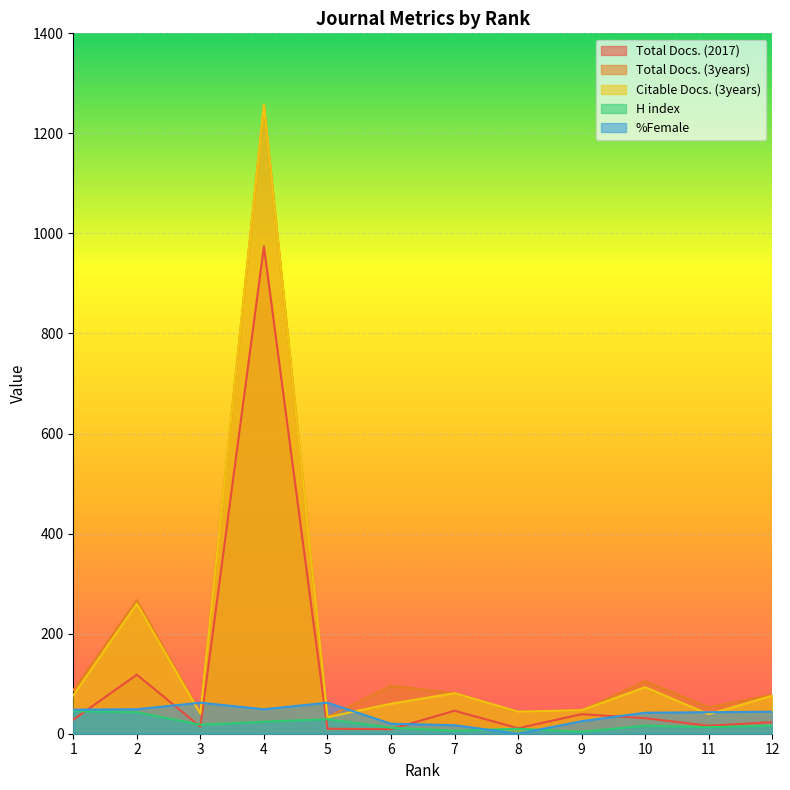

Reading right to left, what are all the values shown in this chart?

Total Docs. (2017): 23	16	31	39	11	46	9	10	974	14	118	28
Total Docs. (3years): 78	53	105	47	44	81	96	33	1257	42	267	87
Citable Docs. (3years): 76	39	93	47	44	81	60	33	1257	40	260	77
H index: 16	13	16	4	10	6	12	29	24	18	43	45
%Female: 44	43	42	25	0	17	20	62	49	62	49	48